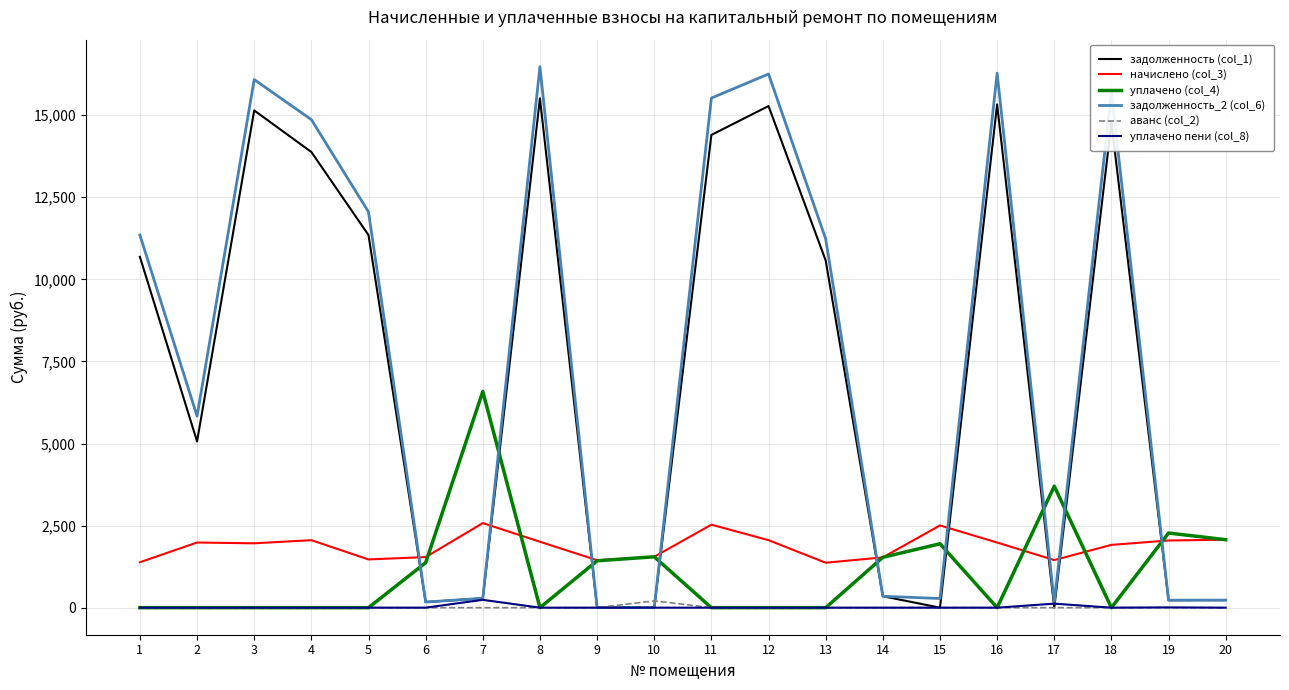

True or false: аванс (col_2) has a value of 0.0 at 2.

True